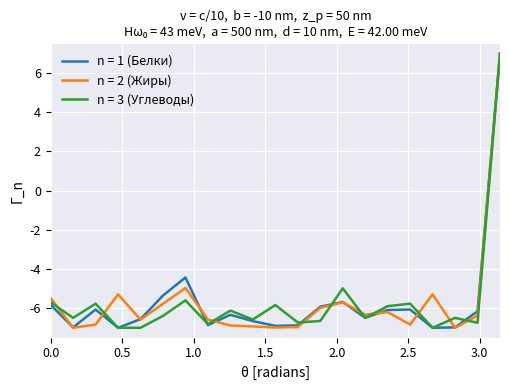

What is the highest value of the n = 2 (Жиры) series?

7.0